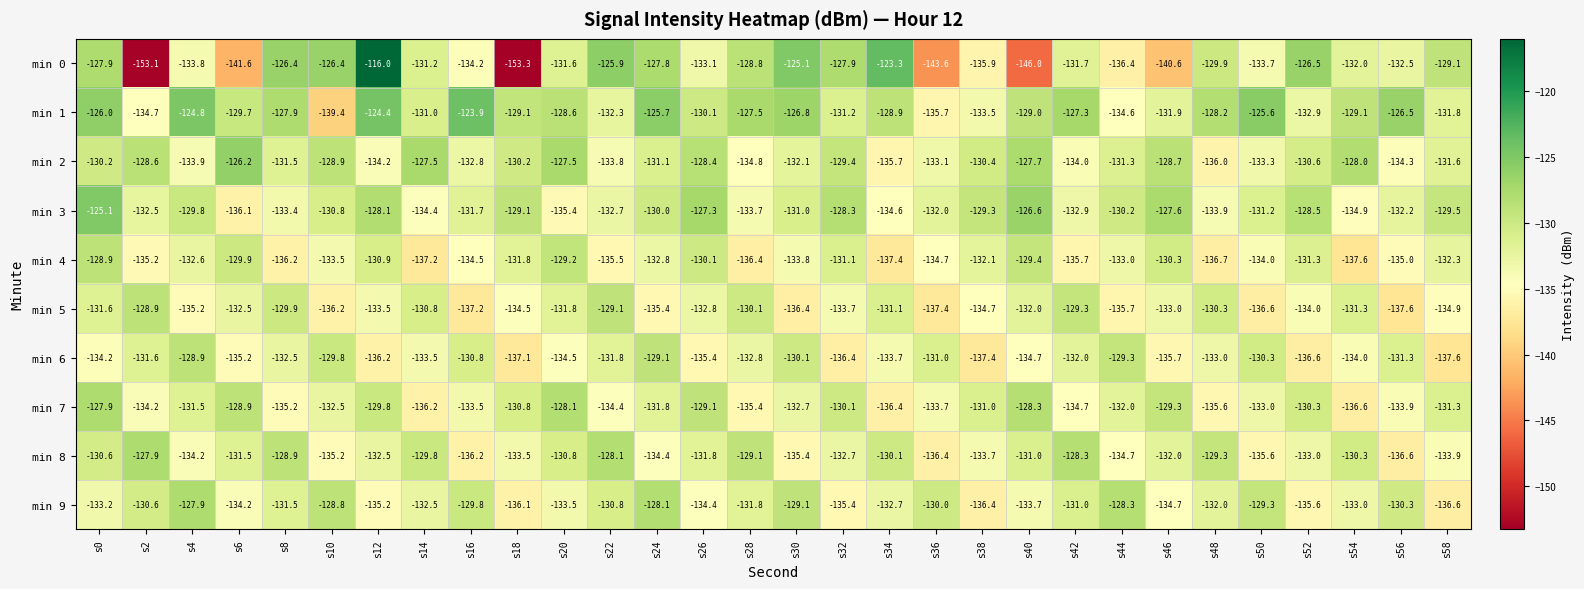

What is the difference between the highest and lowest values at s2?

25.2